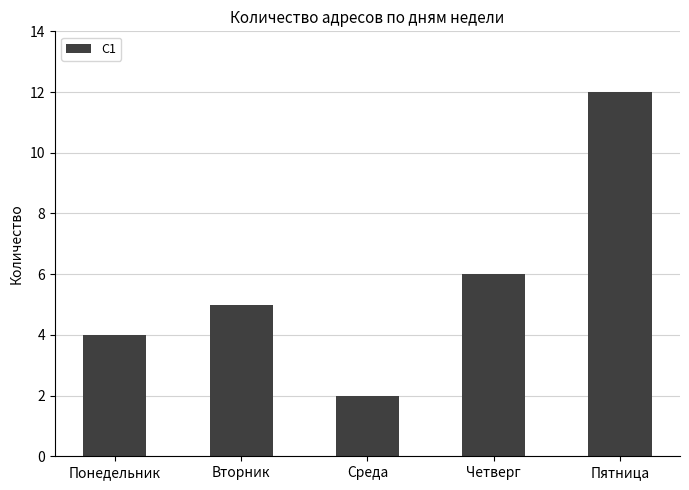

Reading left to right, extract all data points from this chart.

4	5	2	6	12